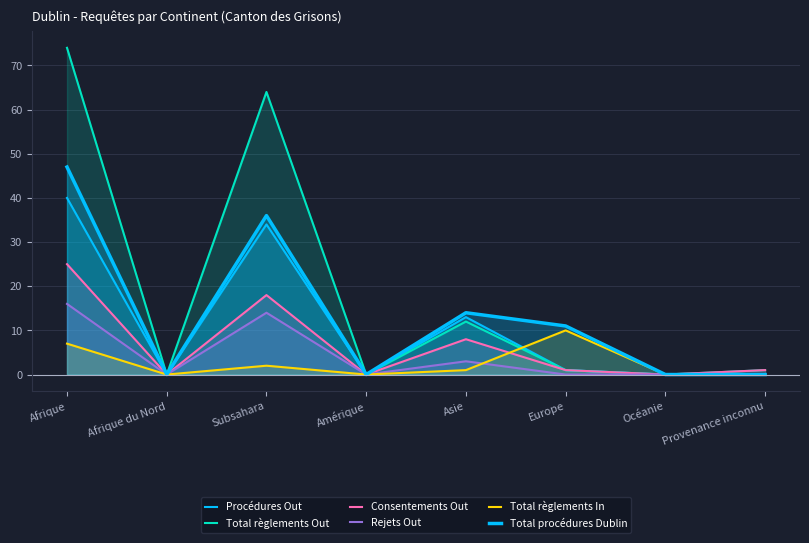

What is the label of the 4th point from the left?

Amérique